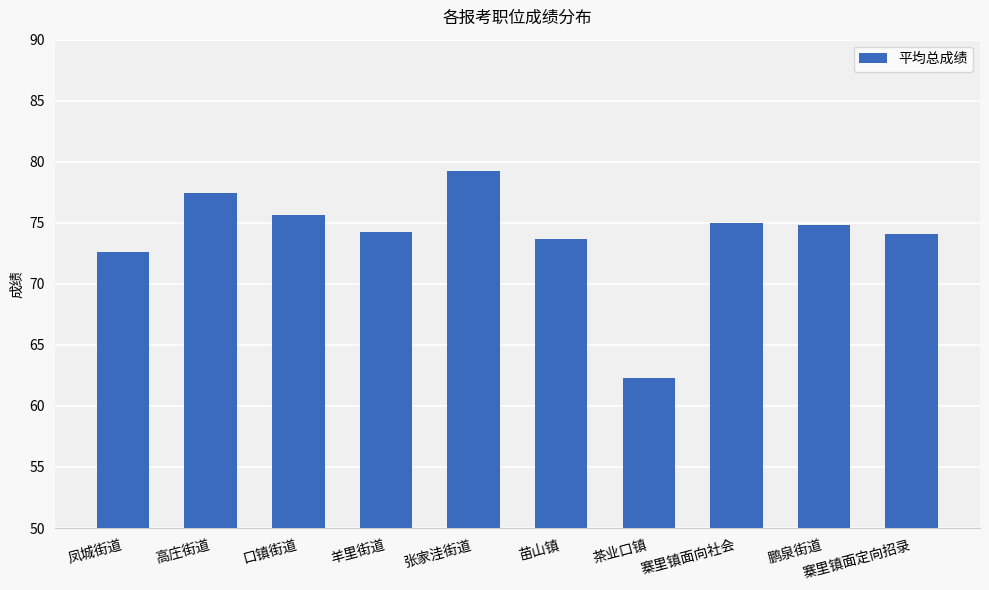

What is the ratio of the value at 寨里镇面定向招录 to the value at 高庄街道?

1.0